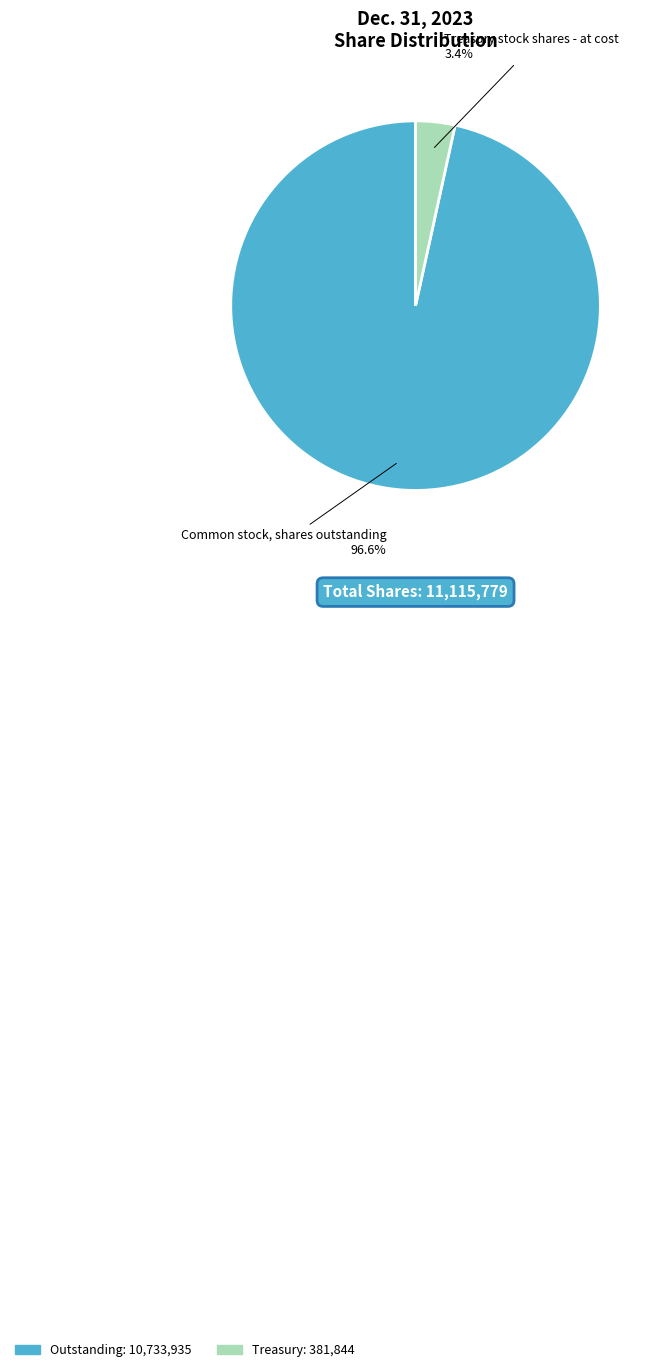

Is there any slice that represents more than half of the pie?

Yes